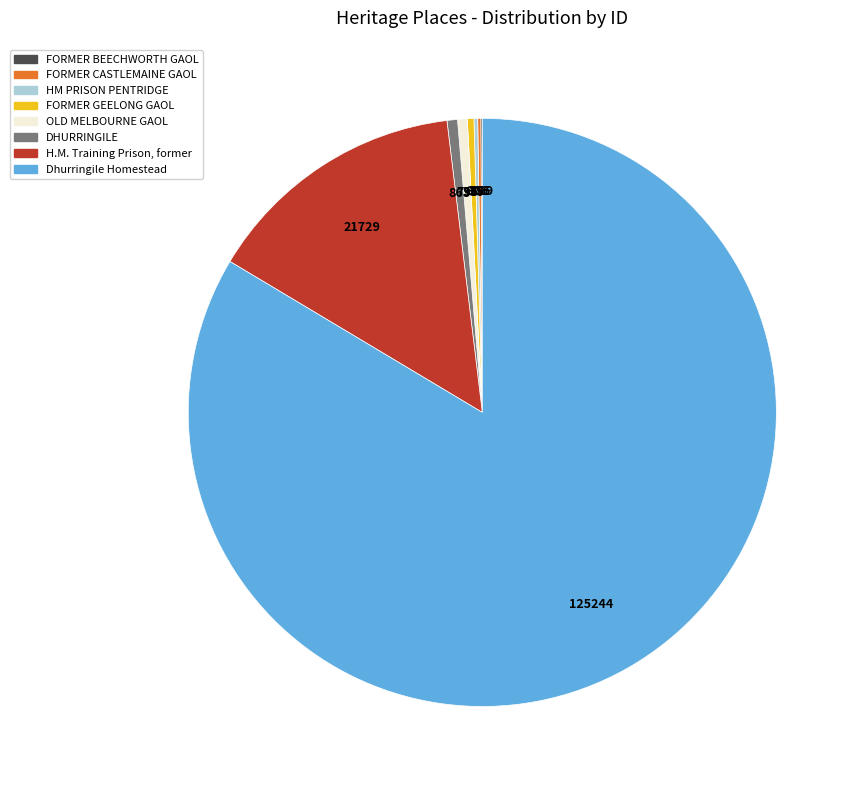

Do DHURRINGILE and H.M. Training Prison, former together represent more than half of the pie?

No